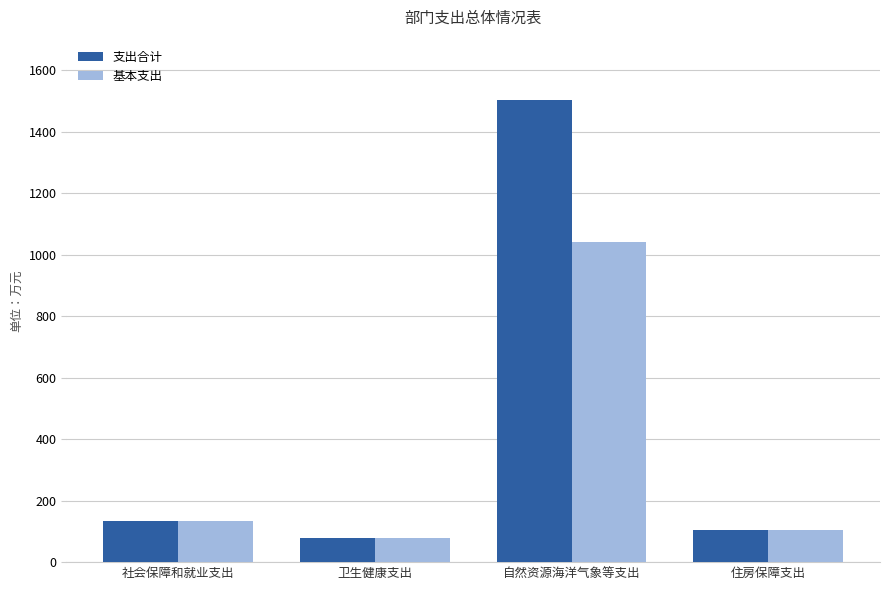

Reading right to left, transcribe all the data shown in this chart.

支出合计: 住房保障支出=103.8	自然资源海洋气象等支出=1503.9	卫生健康支出=80.1	社会保障和就业支出=134.8
基本支出: 住房保障支出=103.8	自然资源海洋气象等支出=1041.9	卫生健康支出=80.1	社会保障和就业支出=134.8